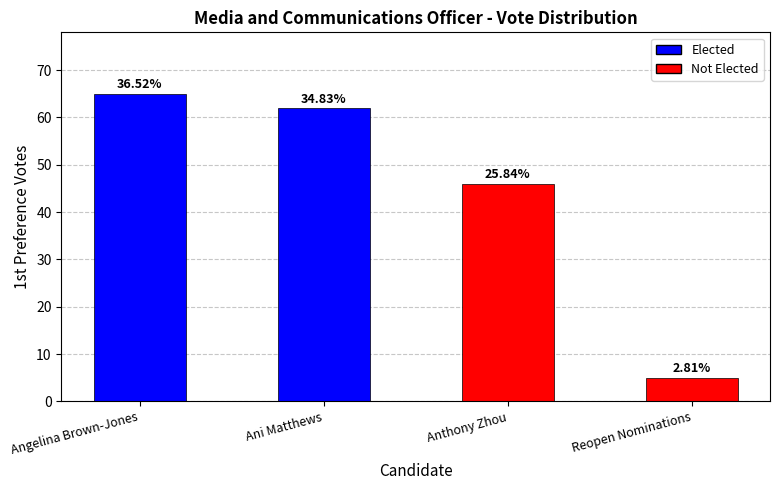

At which label does the data first exceed 62?

Angelina Brown-Jones